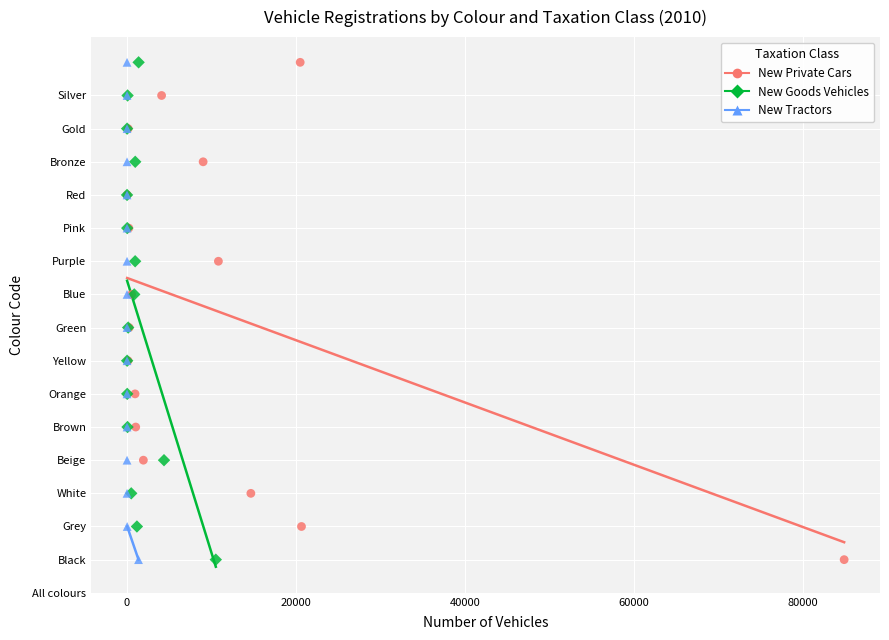

What are all the series names shown in the legend?

New Private Cars, New Goods Vehicles, New Tractors